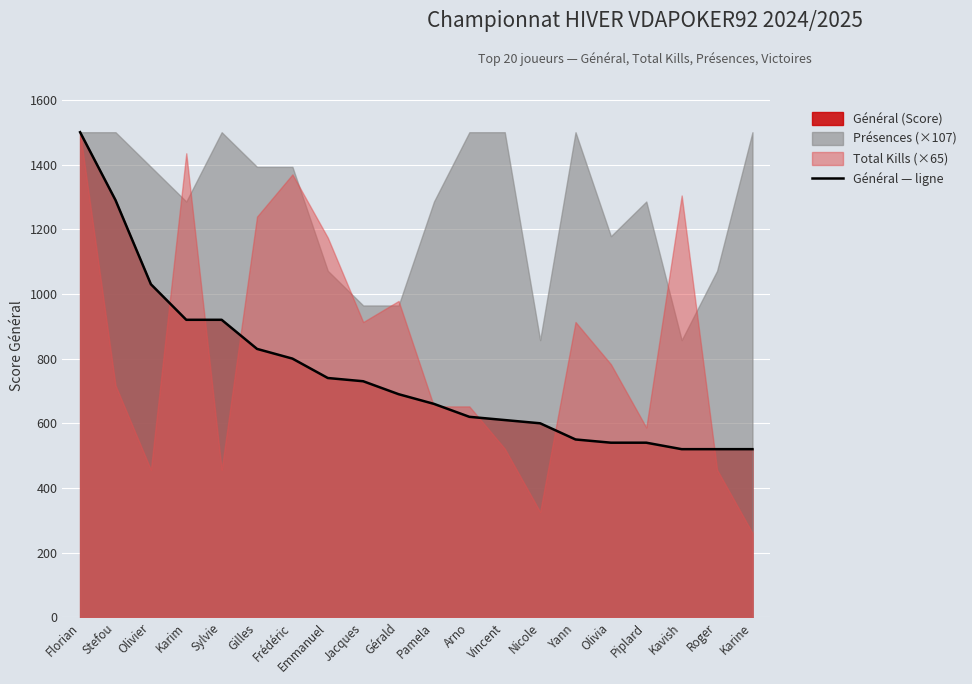

Which has a higher value, Yann or Kavish?

Yann